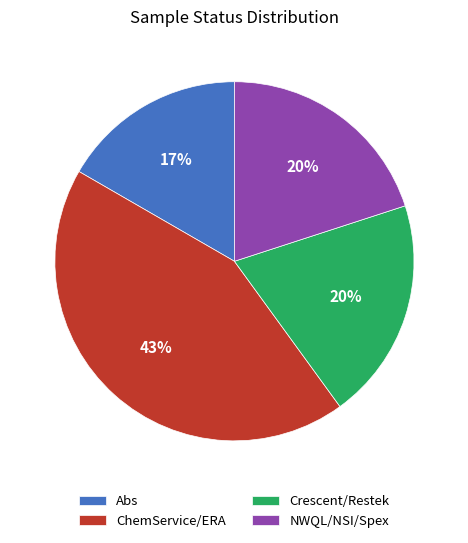

Is the sum of Crescent/Restek and NWQL/NSI/Spex greater than half?

No